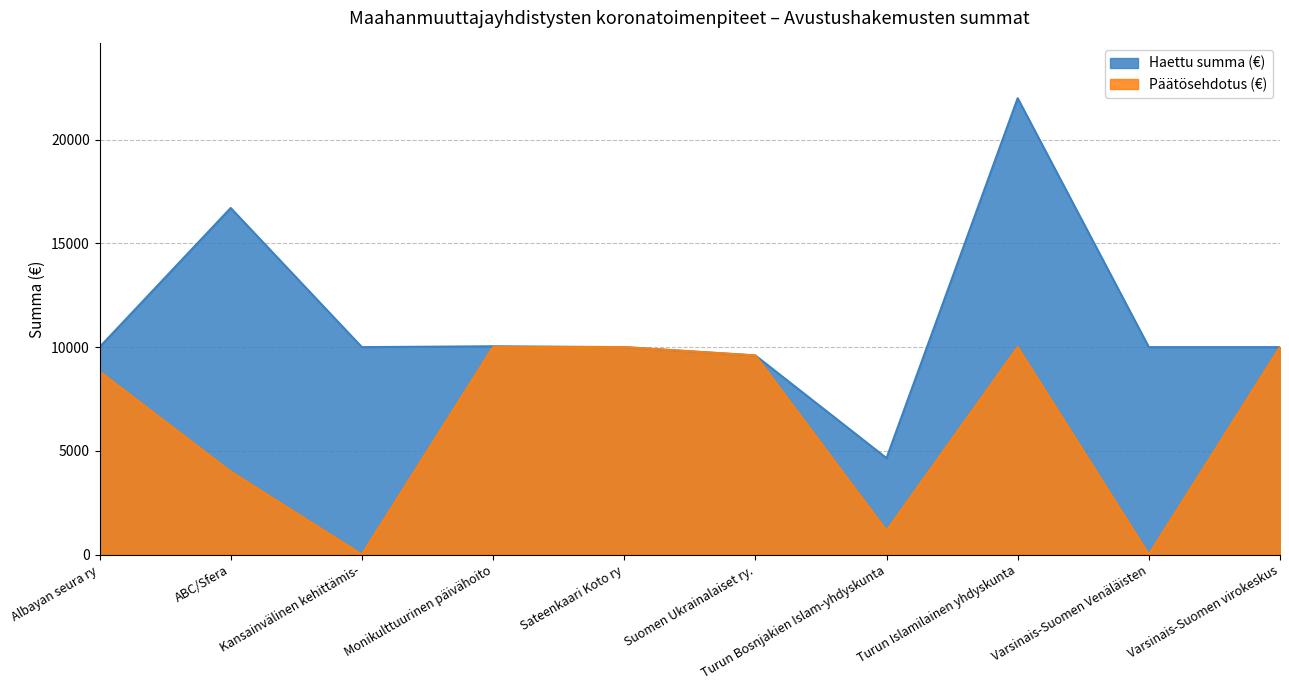

How many values in the Päätösehdotus (€) series are below 9600?

5